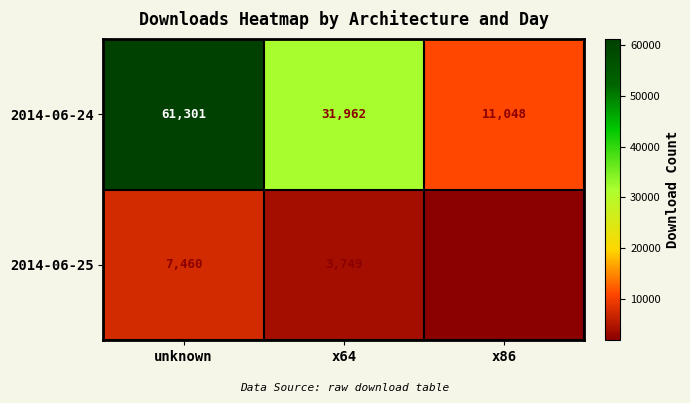

Is the value of 2014-06-25 at x86 greater than the value of 2014-06-24 at x64?

No